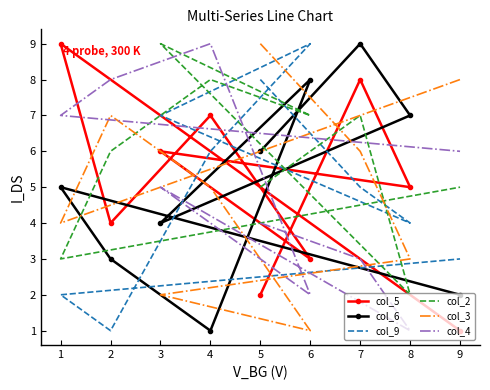

How many values in the col_6 series exceed 5?

4